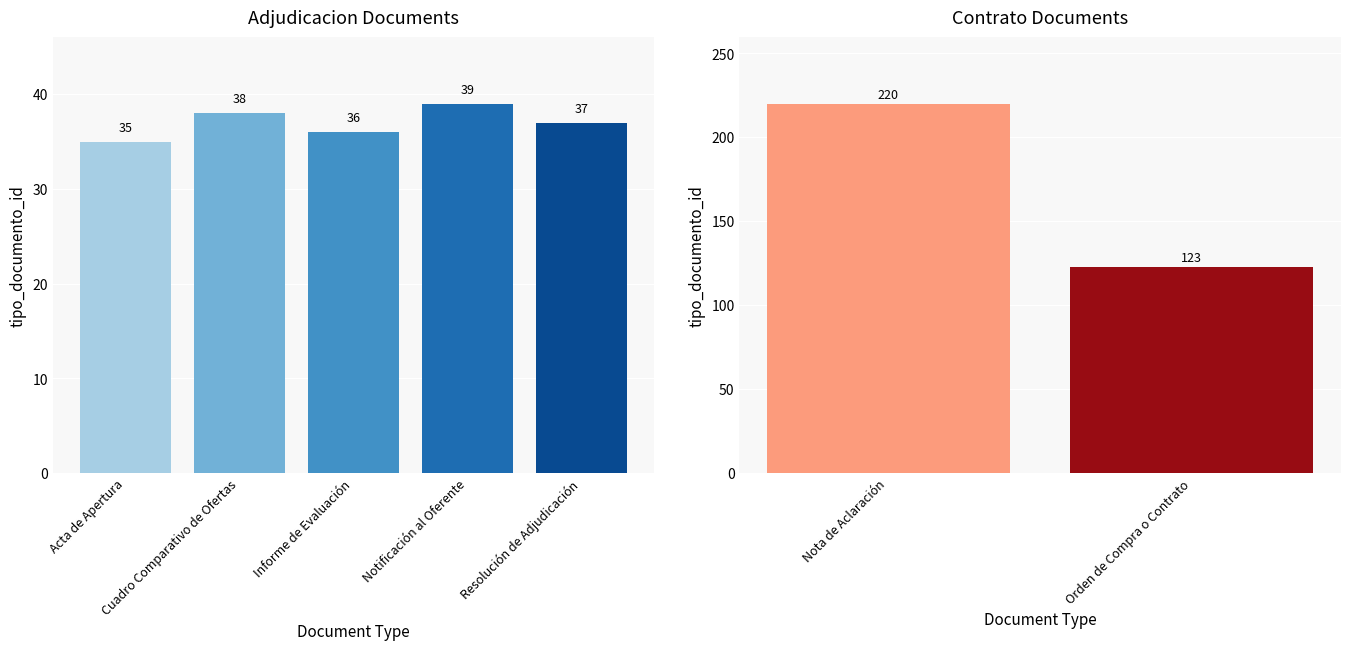

Is it true that the value at Notificación al Oferente is 26?

False